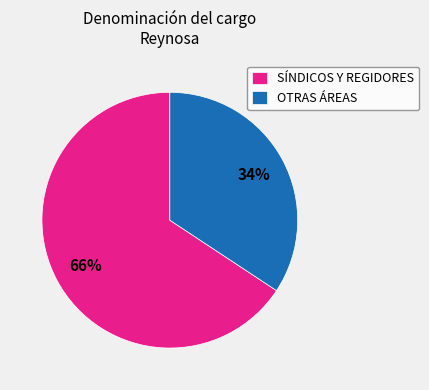

Is it true that OTRAS ÁREAS is 46% of the pie?

False